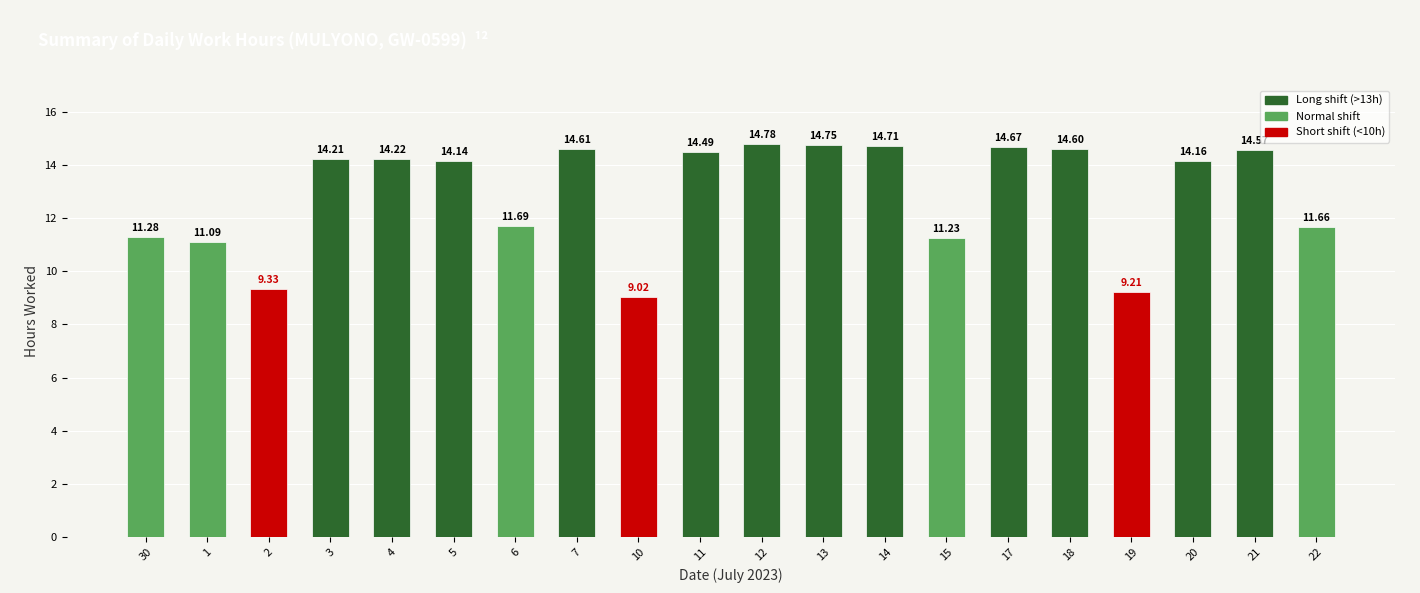

What is the change in value from 3 to 7?

+0.4